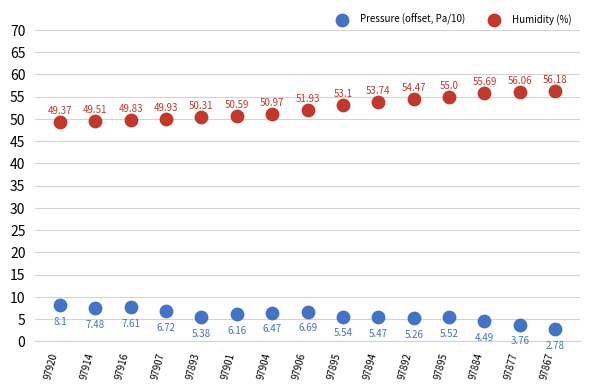

Which series has the widest spread of Y values?

Humidity (%)